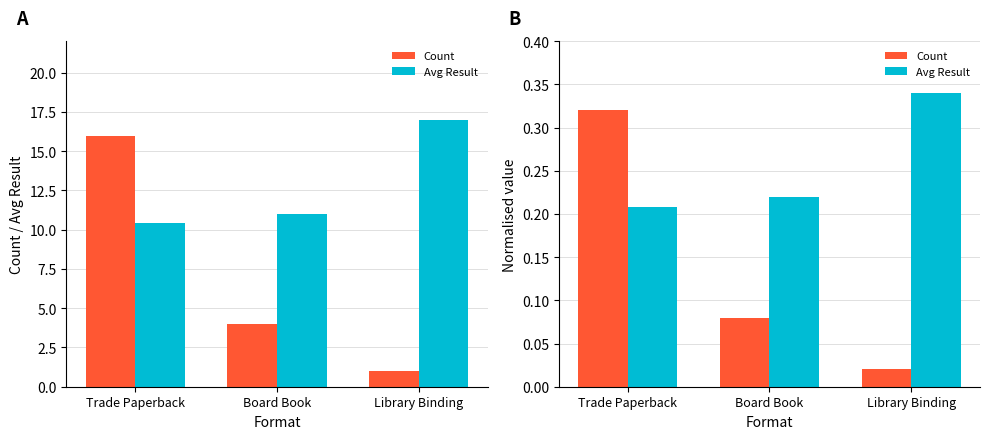

What is the label of the 3rd bar from the right?

Trade Paperback